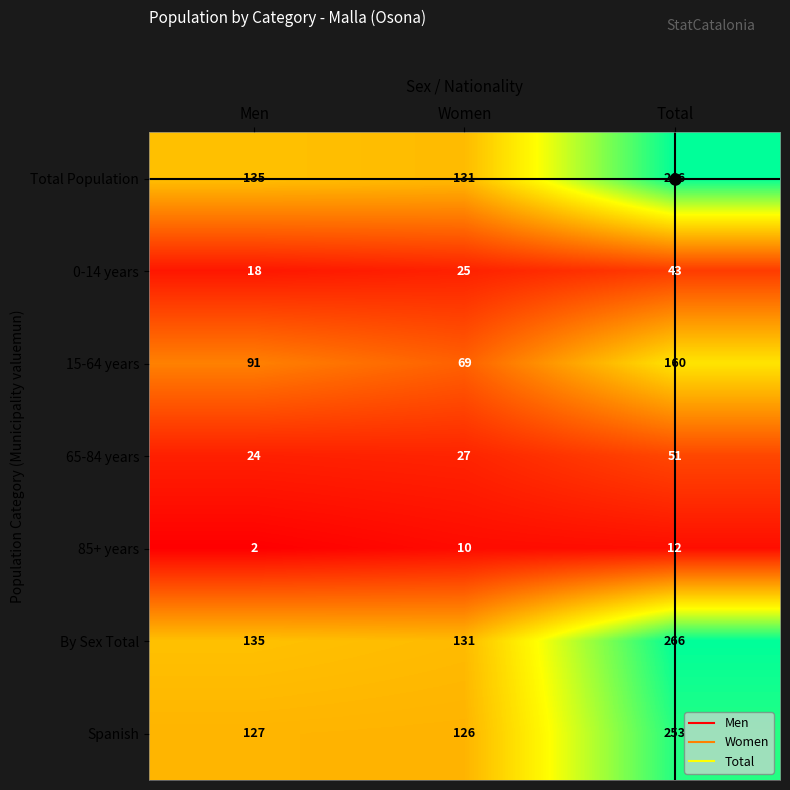

What is the difference between the highest and lowest values at Total?

254